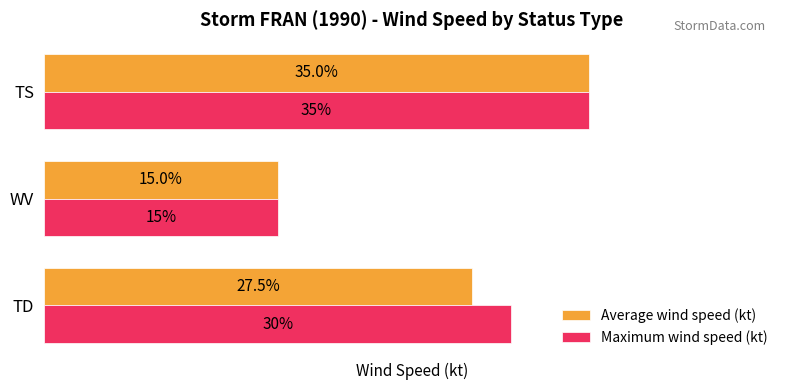

List the labels in order of Maximum wind speed (kt) value, largest first.

TS, TD, WV